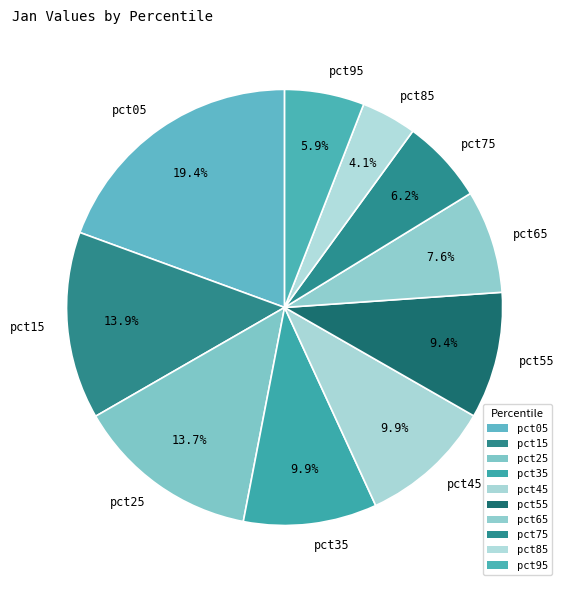

Does pct65 account for over 50% of the chart?

No